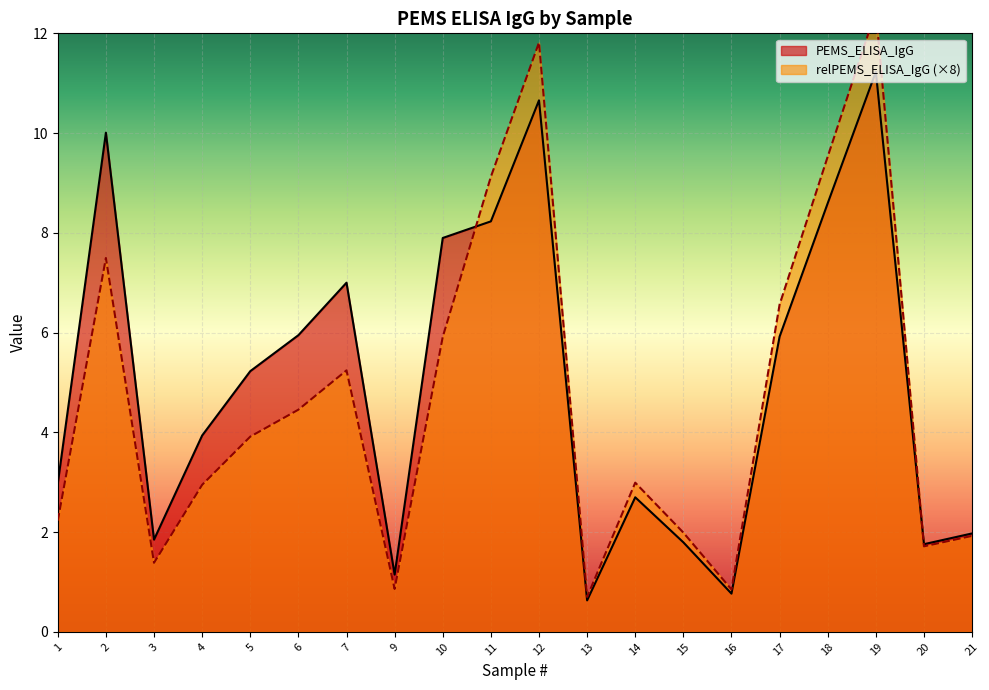

What is the difference between the maximum and minimum values in the PEMS_ELISA_IgG series?

10.6